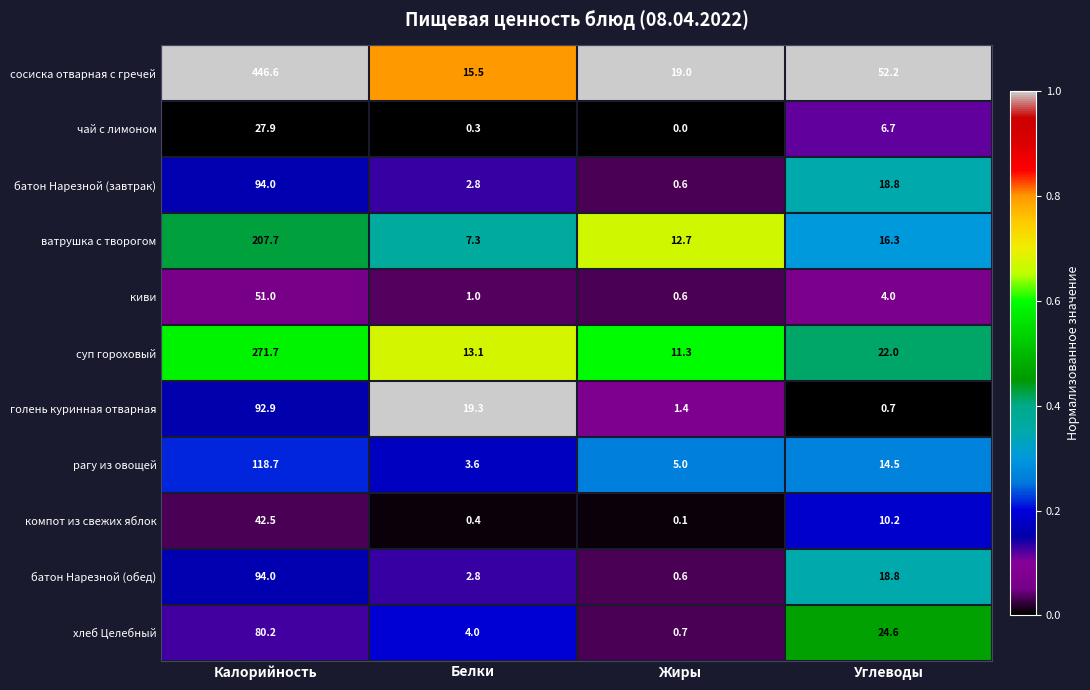

Is the value of батон Нарезной (обед) at Жиры greater than the value of суп гороховый at Углеводы?

No